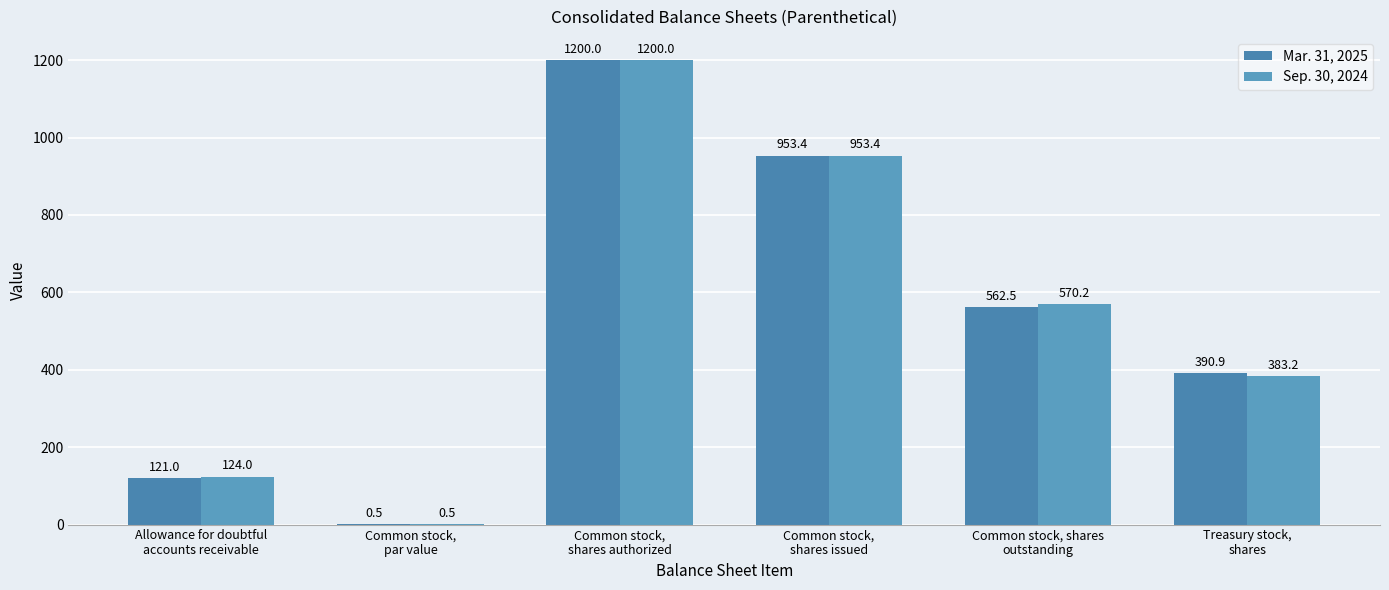

List the series in order of their peak value, highest first.

Mar. 31, 2025, Sep. 30, 2024